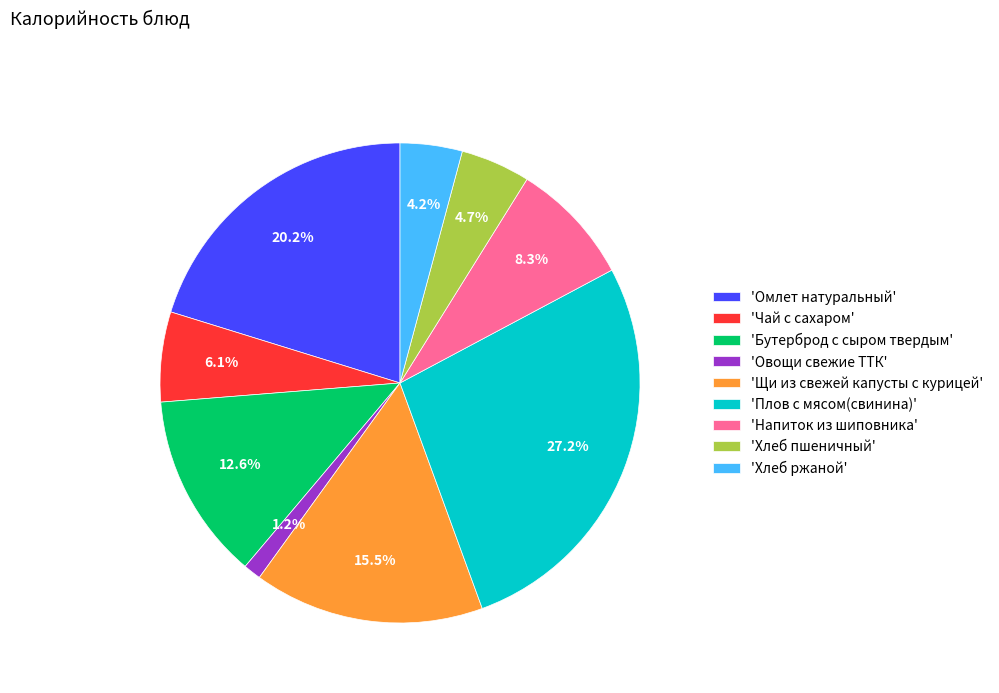

What is the ratio of the value at 'Бутерброд с сыром твердым' to the value at 'Чай с сахаром'?

2.1